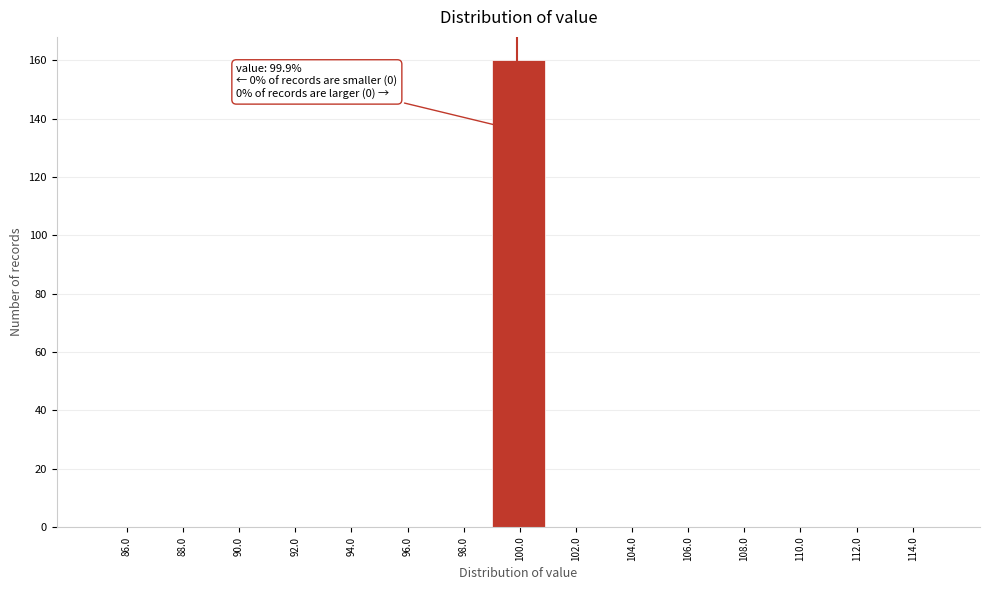

Which range on the x-axis has the tallest bar?

99 to 101